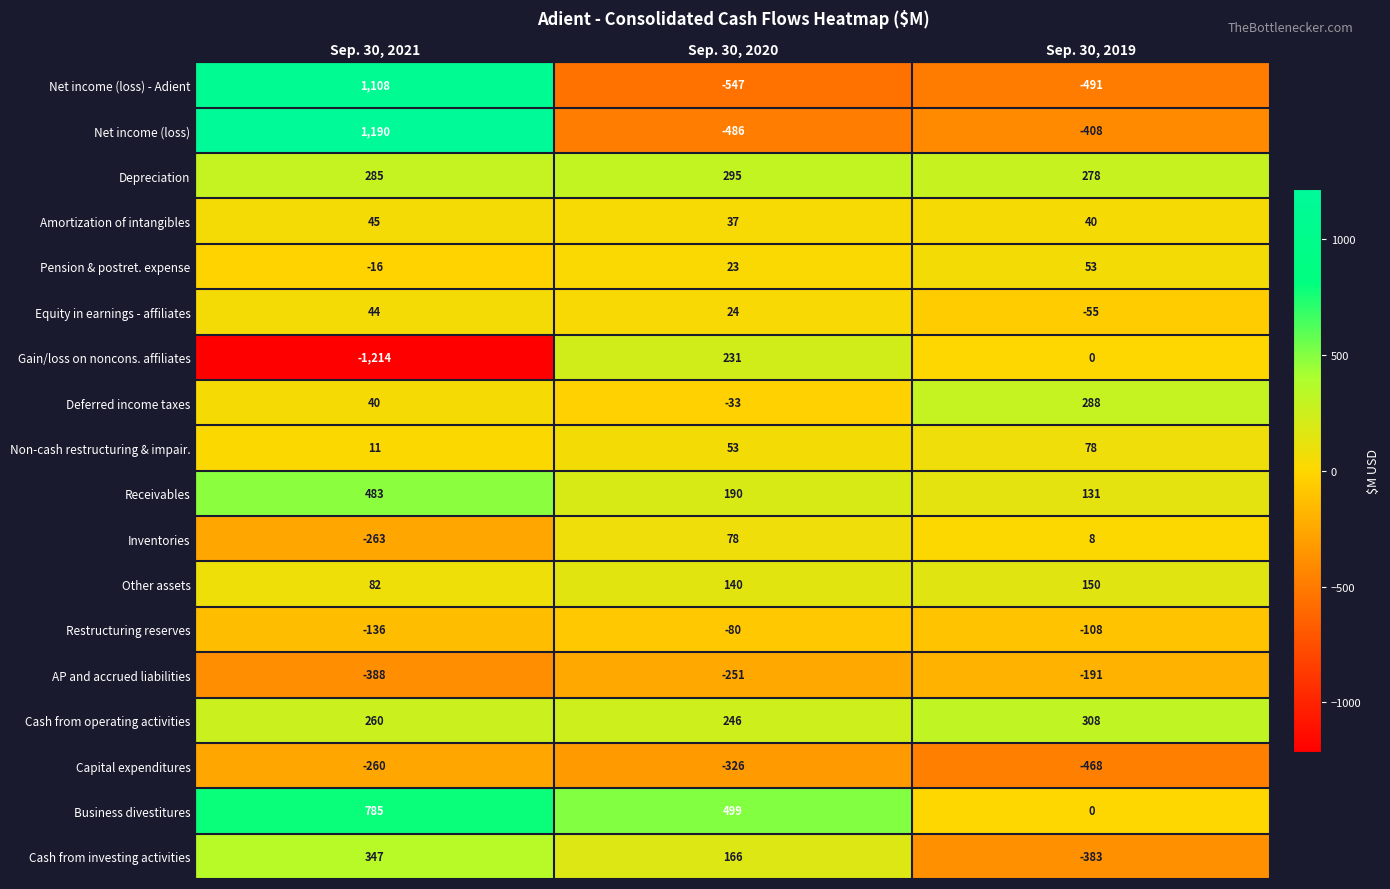

At which label does Pension & postret. expense reach its minimum?

Sep. 30, 2021